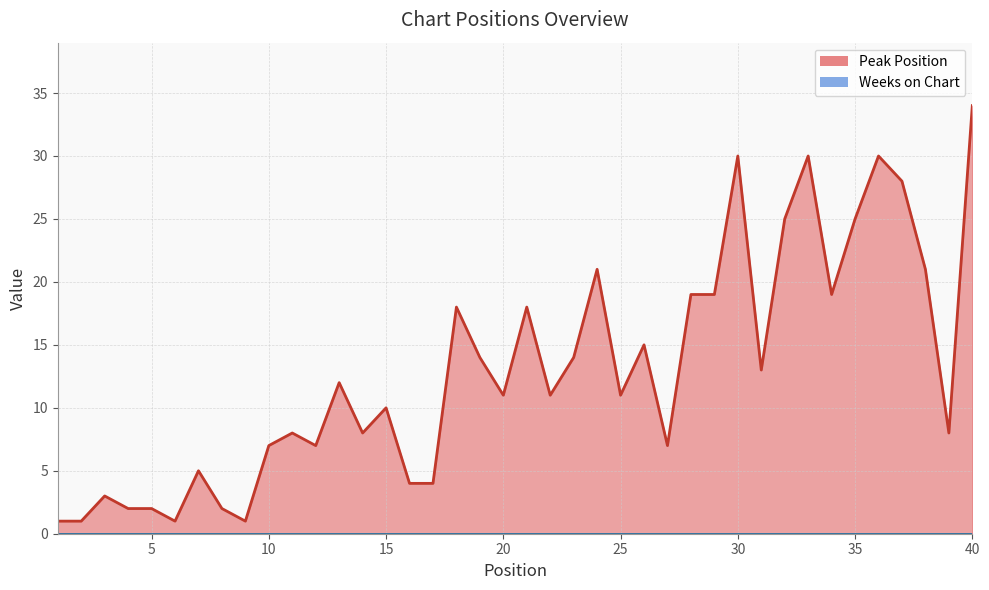

Does the chart have visible grid lines?

Yes